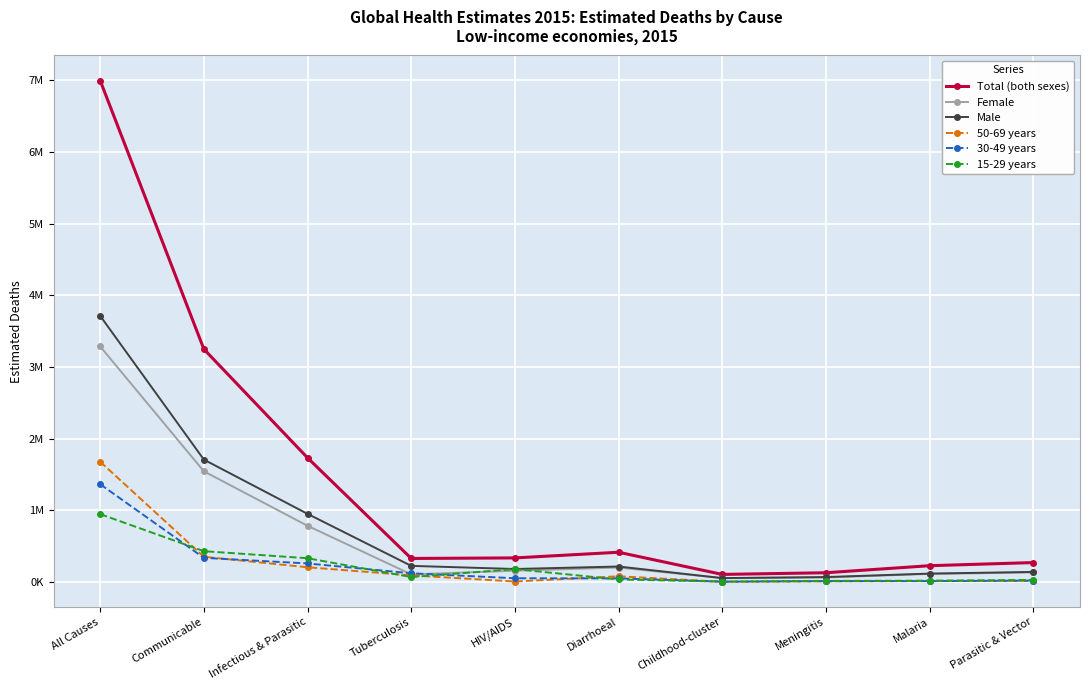

What is the minimum value shown in the chart?

831